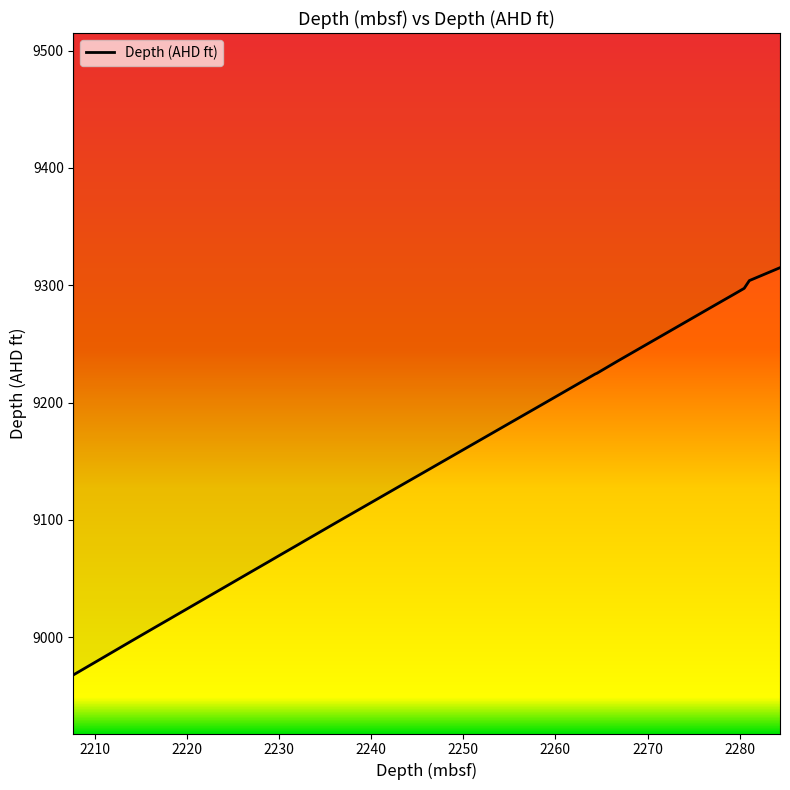

How many lines are shown in the chart?

1